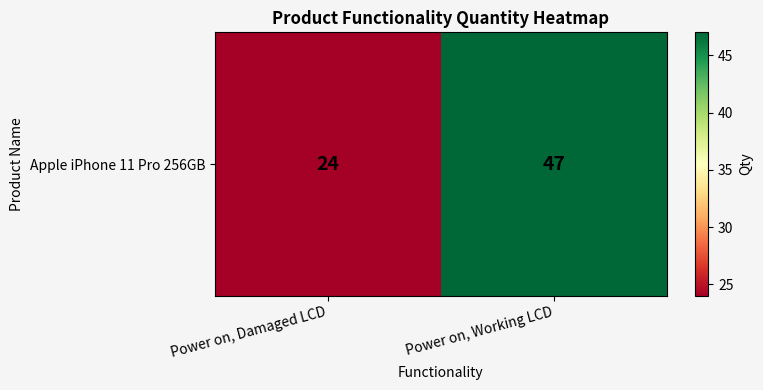

Which has a higher value, Power on, Damaged LCD or Power on, Working LCD?

Power on, Working LCD